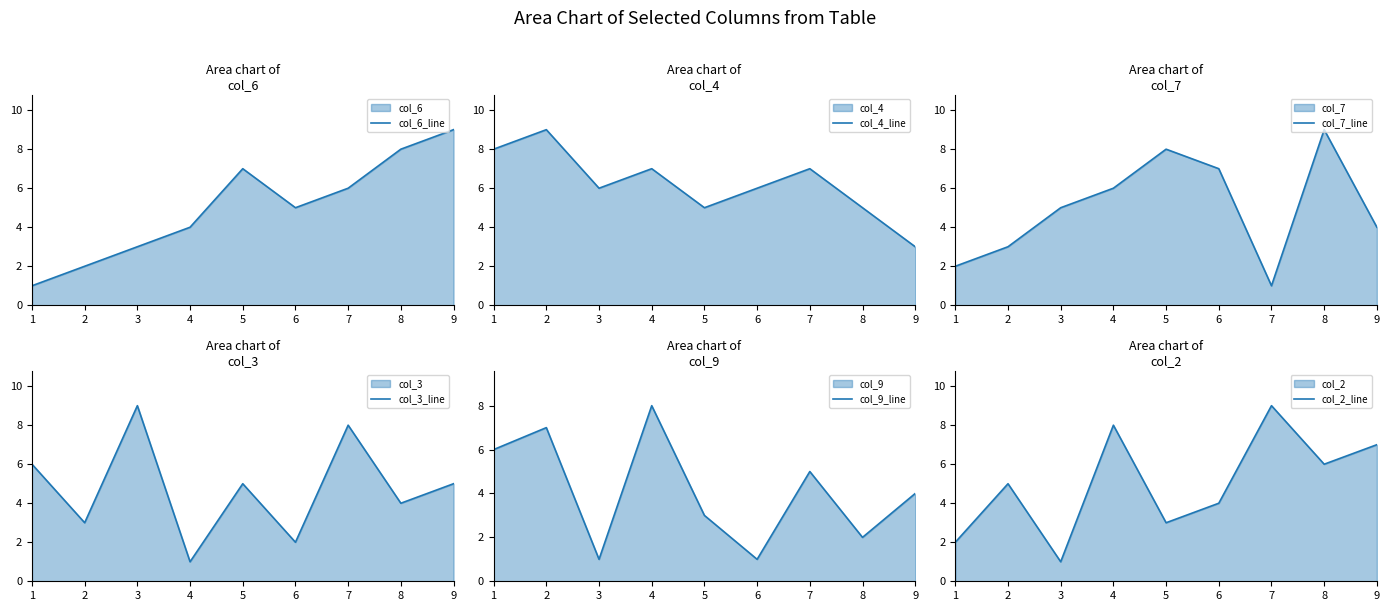

How many times do col_6_line and col_3_line cross each other?

3